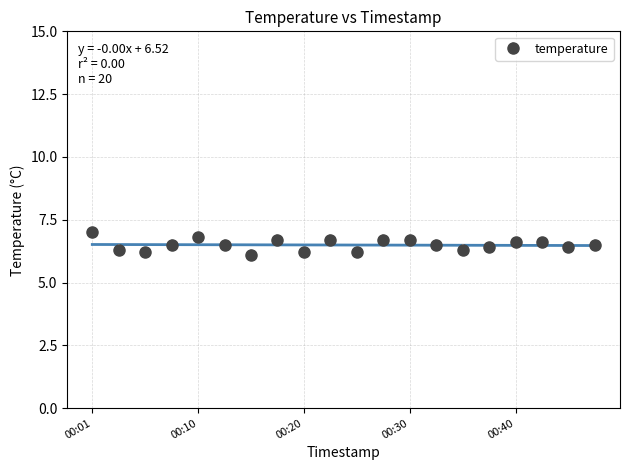

What is the change in value from 00:03 to 00:18?

+0.4